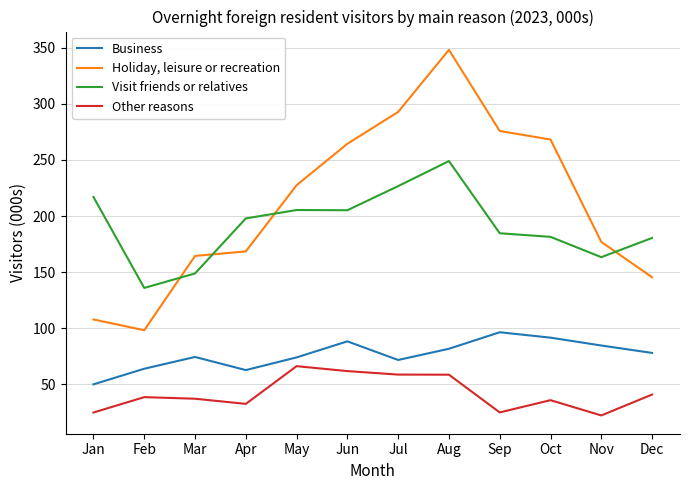

Which series has the largest total across all categories?

Holiday, leisure or recreation